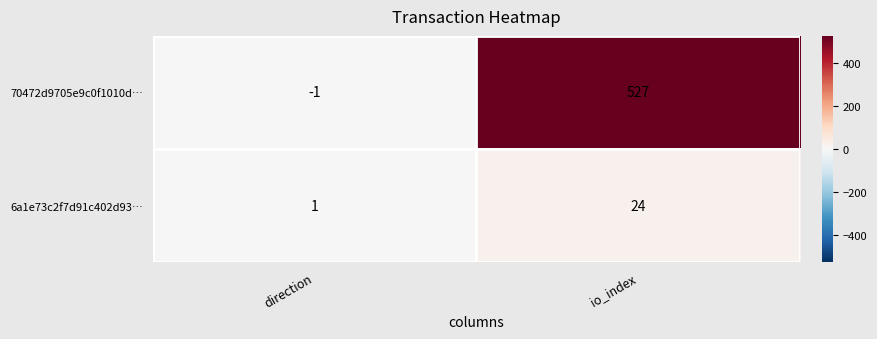

True or false: 70472d9705e9c0f1010d… has a value of 527 at io_index.

True